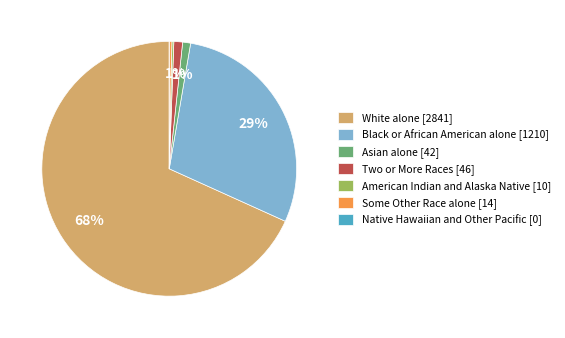

True or false: Asian alone [42] accounts for 1% of the total.

True